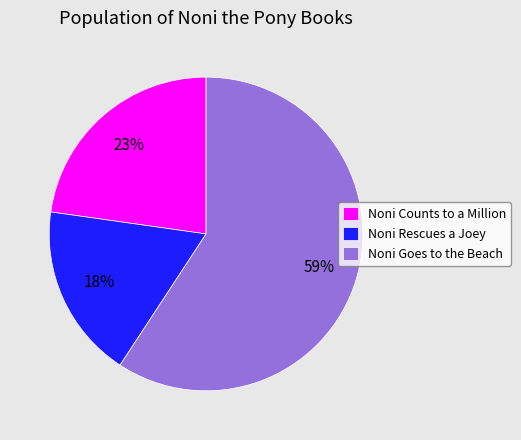

What percentage is the Noni Goes to the Beach slice, to the nearest percent?

59%